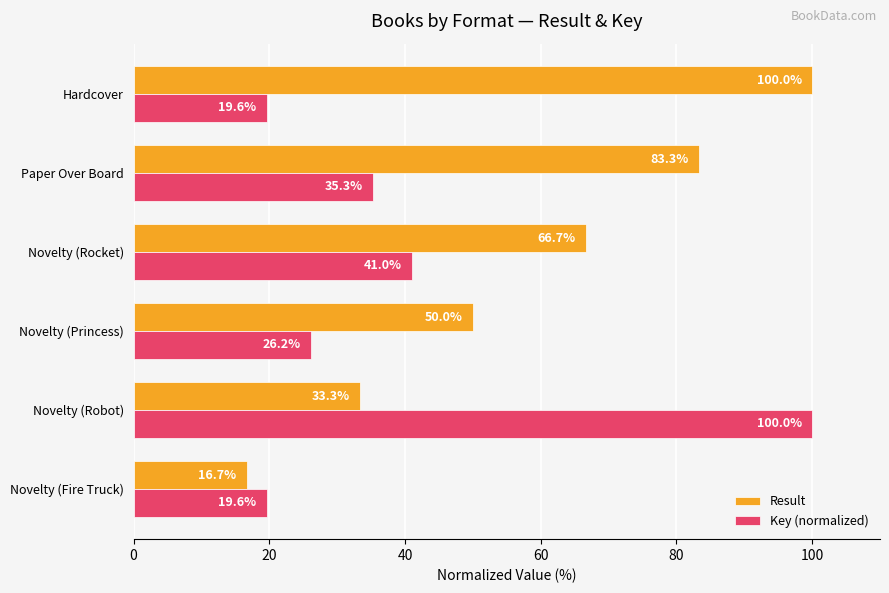

What is the spread (max minus min) of values at Novelty (Princess)?

23.8